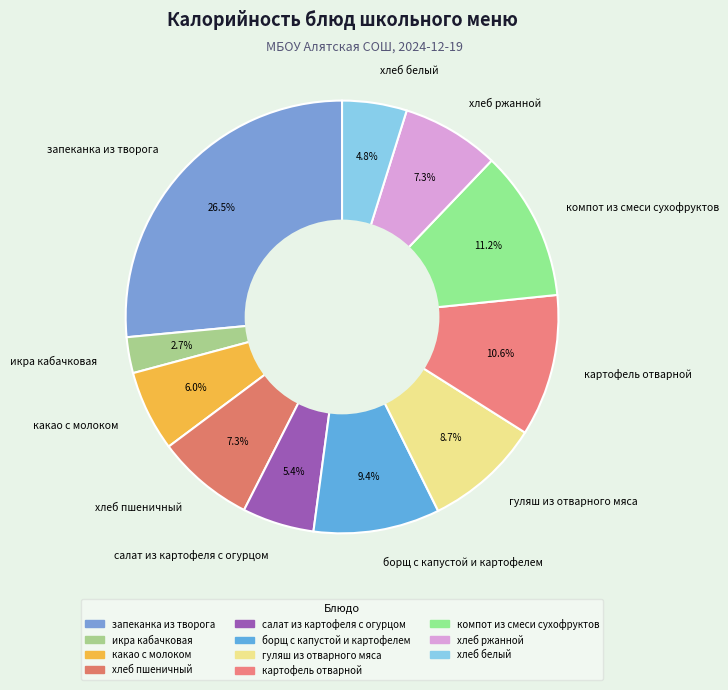

Do какао с молоком and хлеб ржанной together represent more than half of the pie?

No